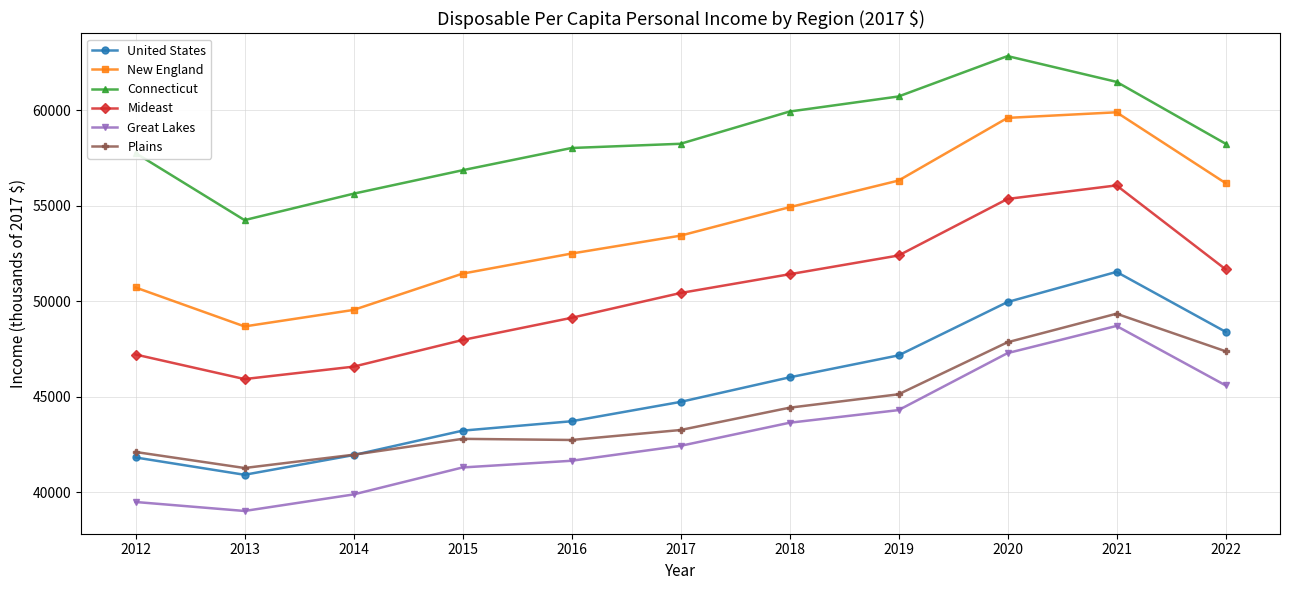

Which series has the widest spread of values?

New England